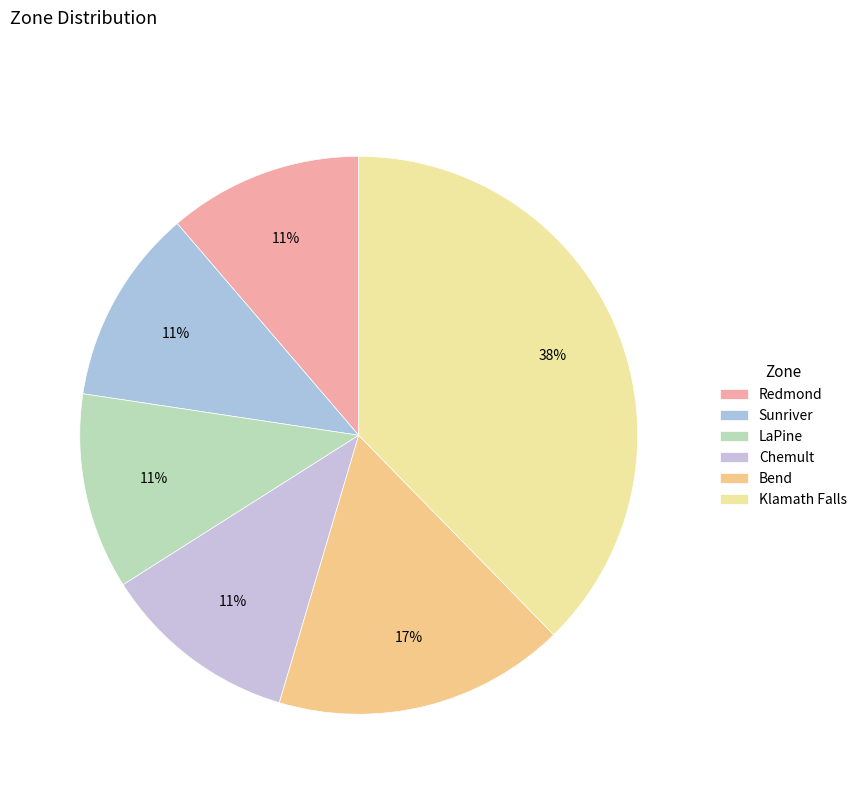

Combined, what portion of the pie is LaPine and Redmond?

22.7%